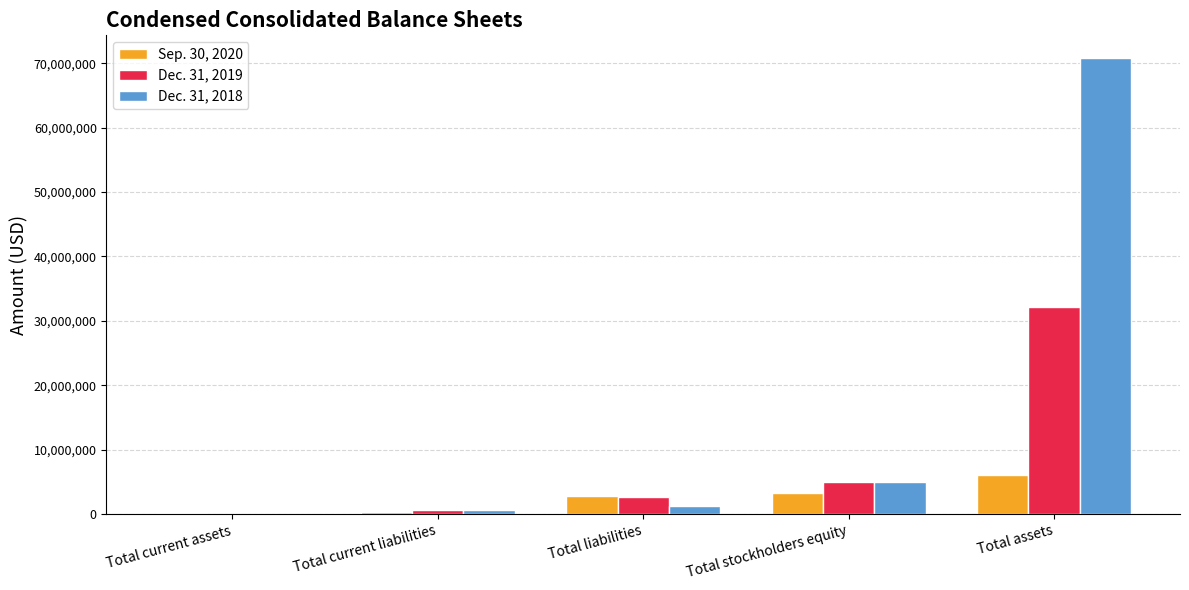

Which category has the highest value in the Dec. 31, 2019 series?

Total assets